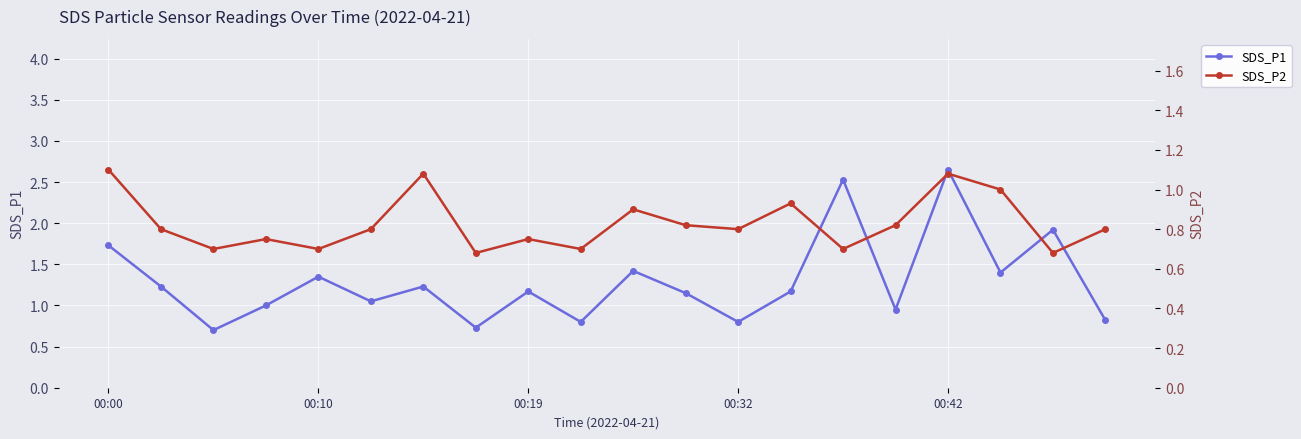

The SDS_P2 series shows 1.1 at 19. True or false?

False